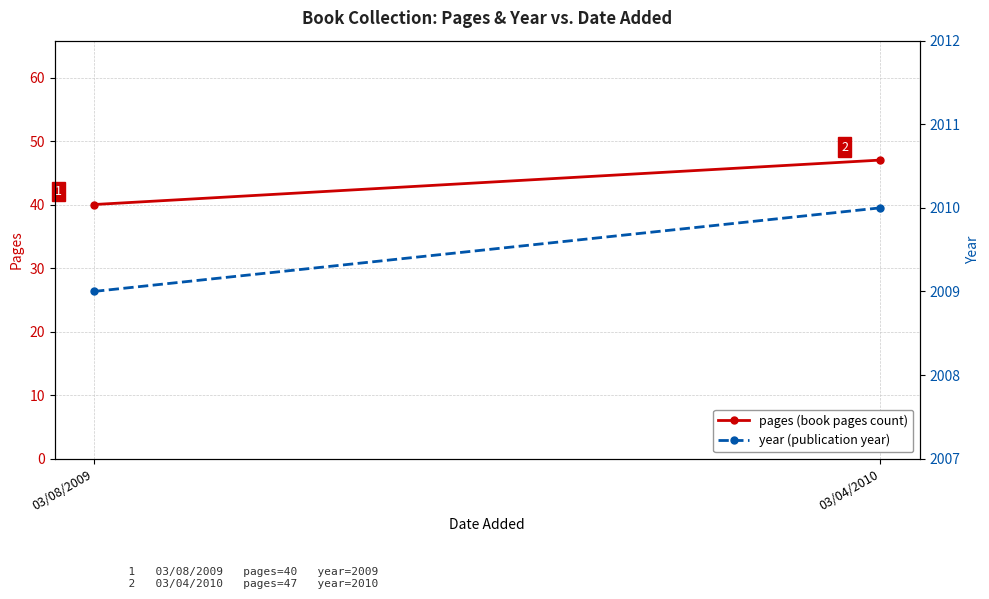

The value of year (publication year) at 03/04/2010 is 1039. True or false?

False